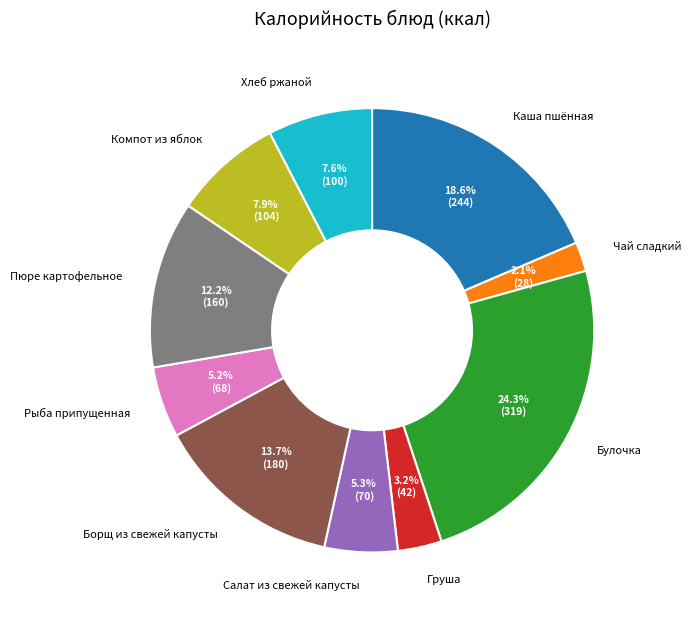

Does any single category account for the majority?

No